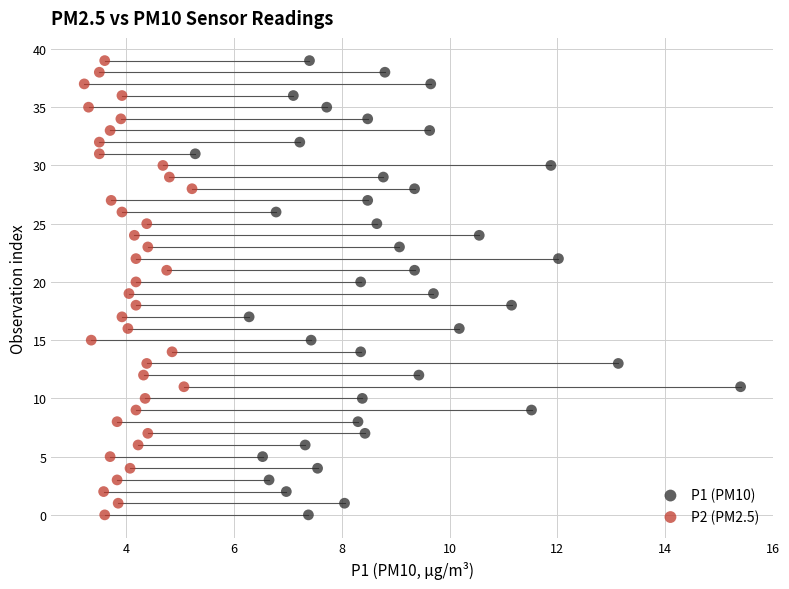

What are all the series names shown in the legend?

P1 (PM10), P2 (PM2.5)